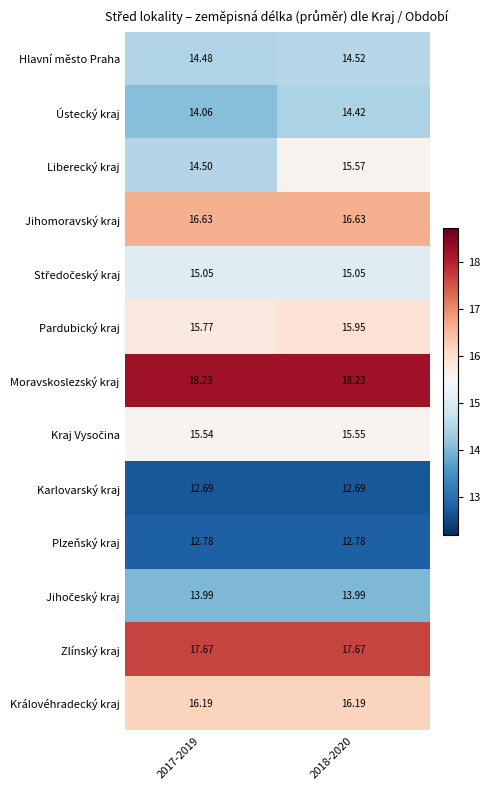

Is the value of Hlavní město Praha at 2018-2020 greater than the value of Liberecký kraj at 2018-2020?

No